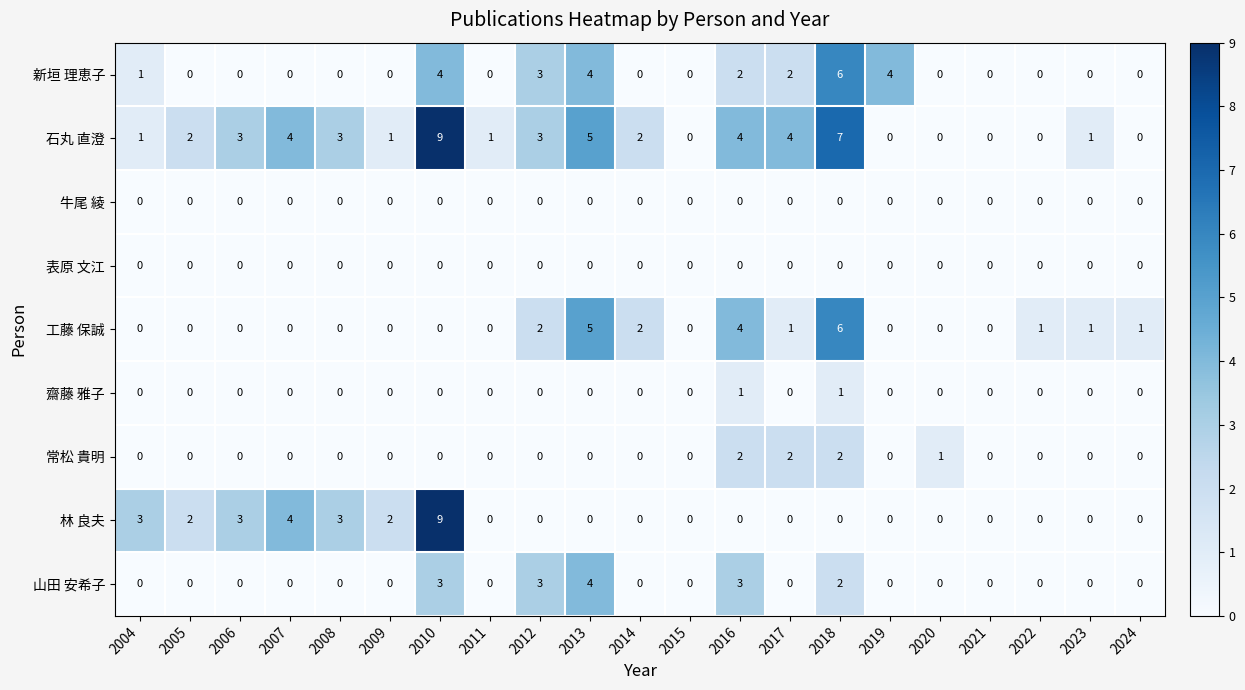

Which series changed the most between 2009 and 2022?

林 良夫